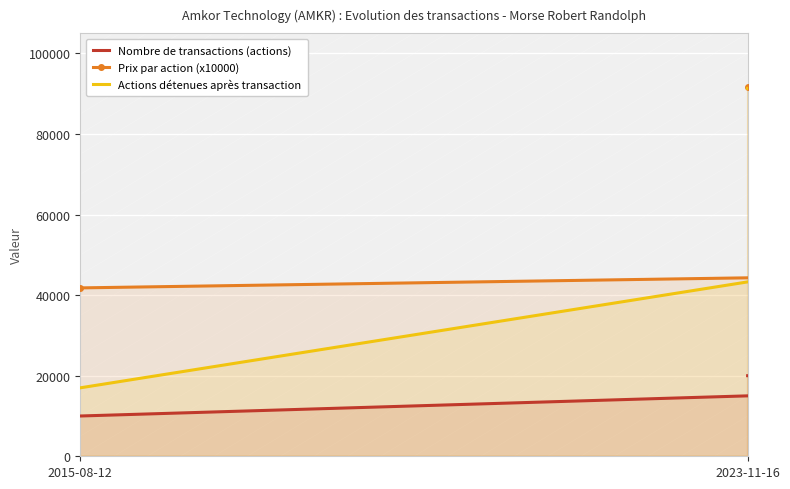

What is the difference between the maximum and minimum values in the Actions détenues après transaction series?

74344